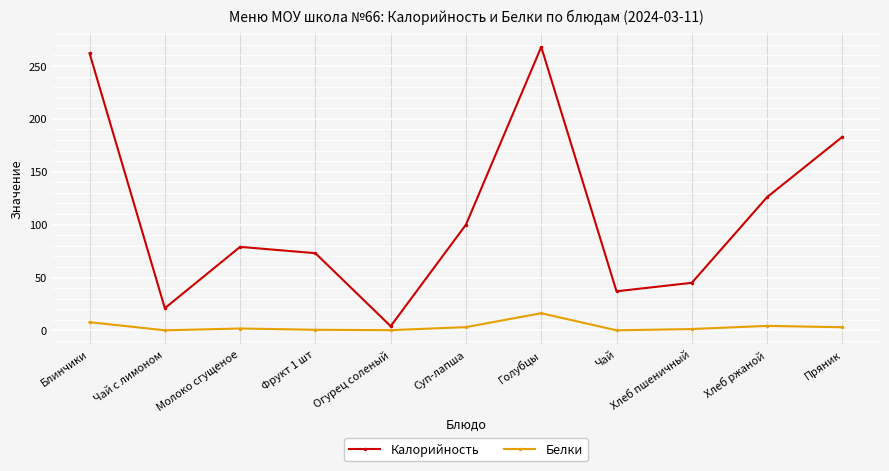

At how many categories does at least one series exceed 197?

2